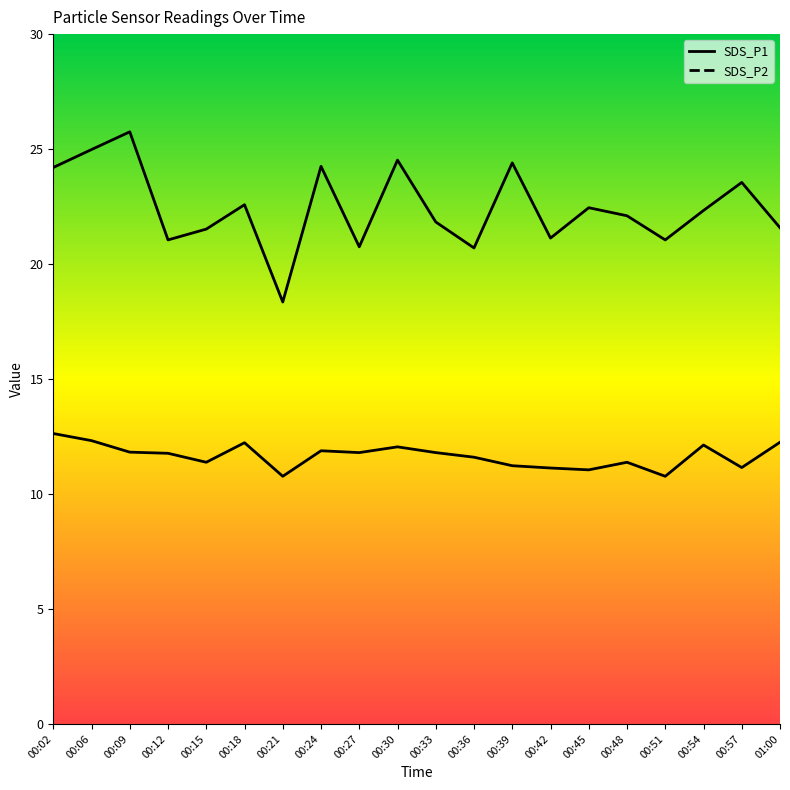

True or false: SDS_P2 and SDS_P1 intersect in this chart.

False